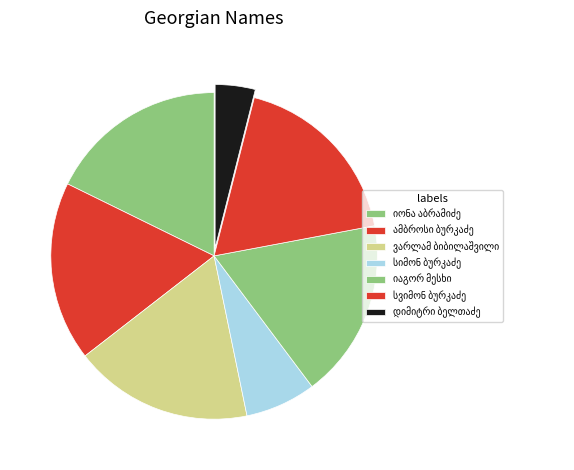

How many slices are in this pie chart?

7